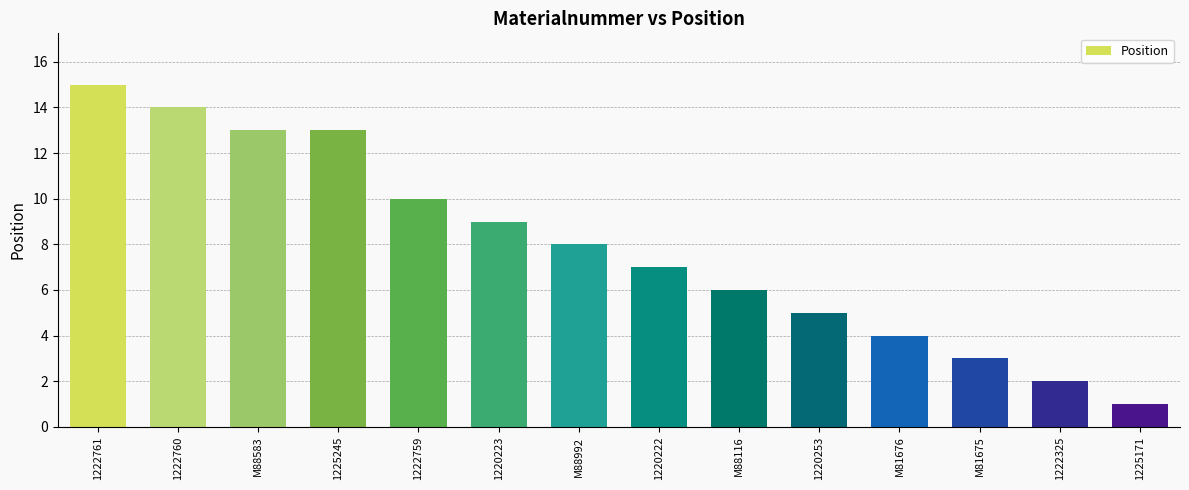

Reading left to right, transcribe all the data shown in this chart.

15	14	13	13	10	9	8	7	6	5	4	3	2	1